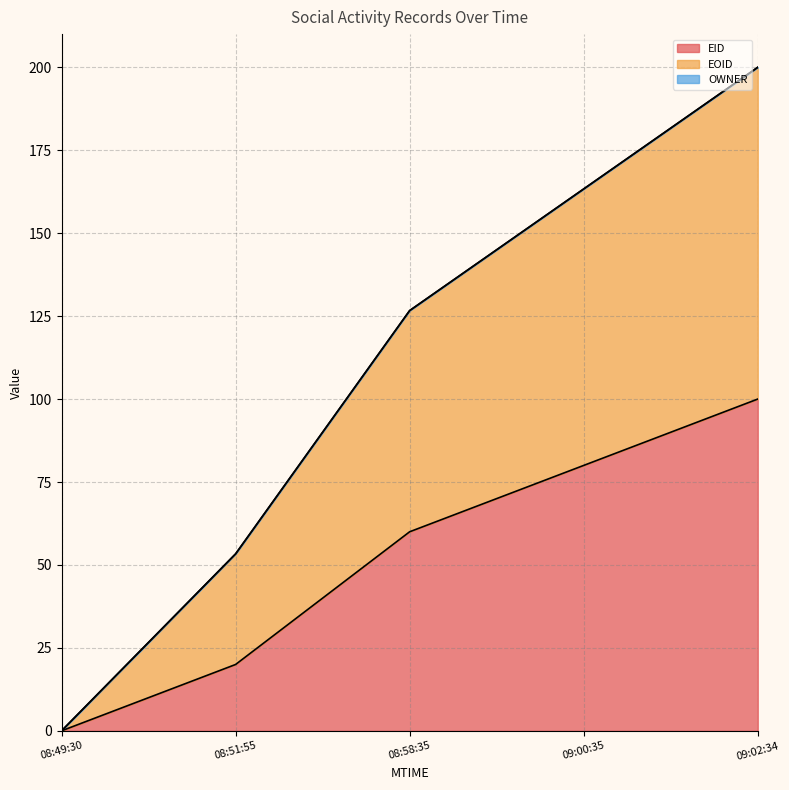

Rank the categories by EID value from highest to lowest.

09:02:34, 09:00:35, 08:58:35, 08:51:55, 08:49:30